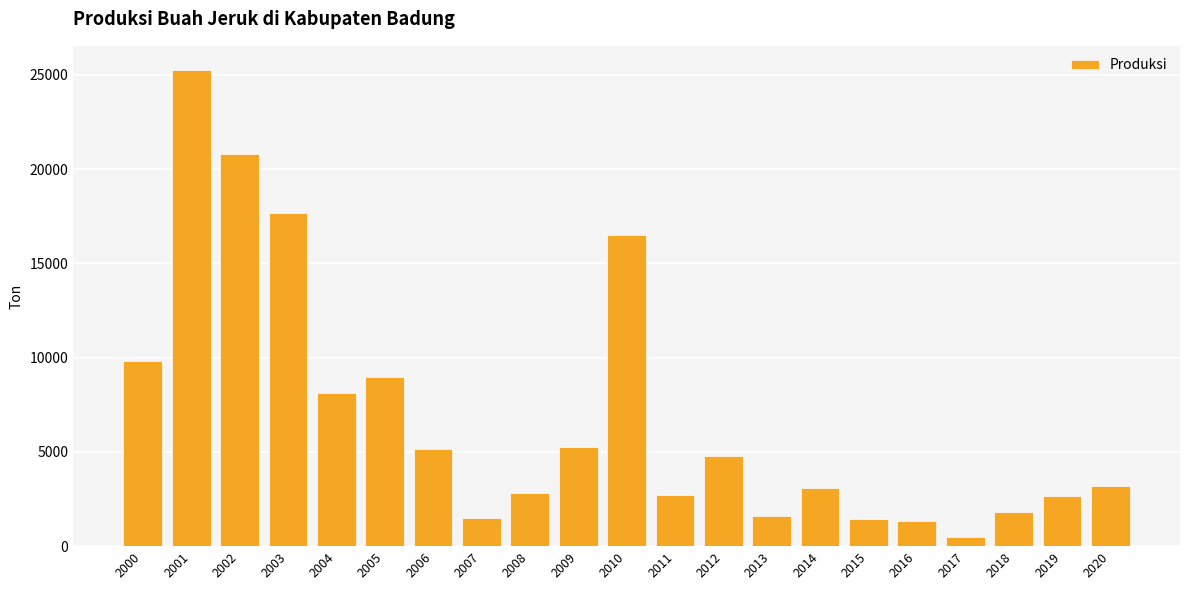

What is the change in value from 2010 to 2011?

-13790